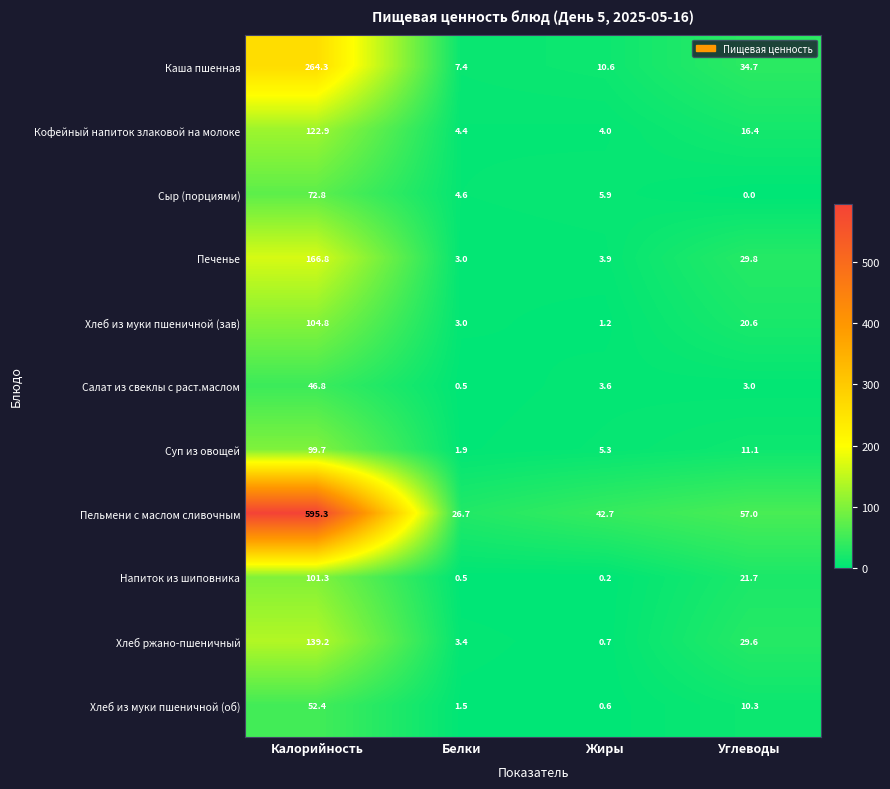

Which label corresponds to the largest value in the chart?

Калорийность